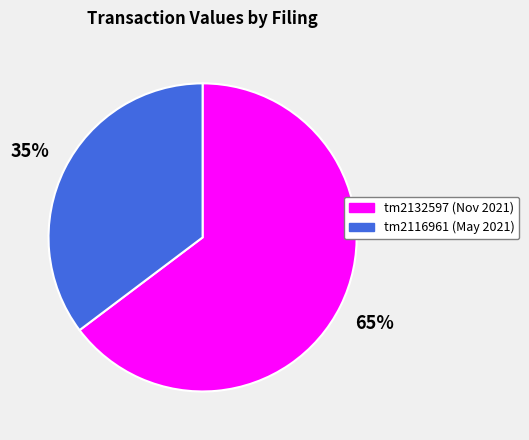

Does any single category account for the majority?

Yes